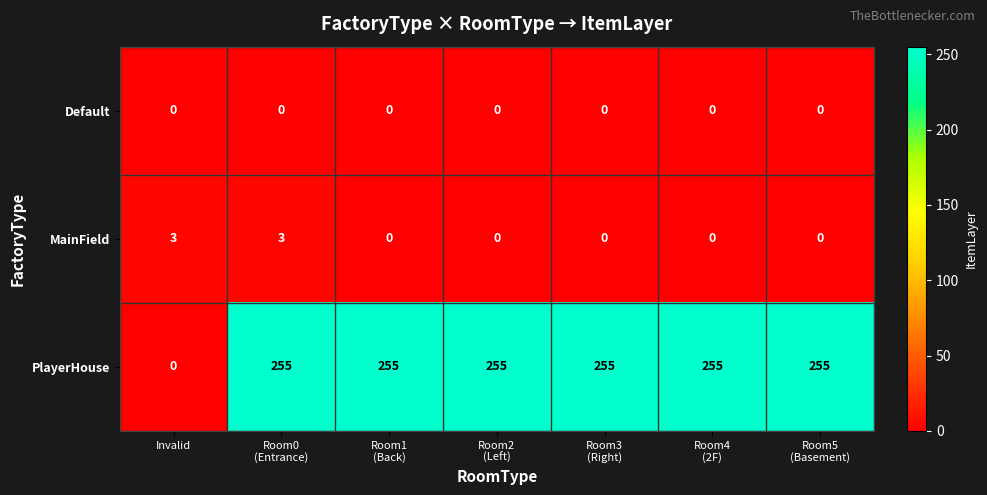

Rank the series by their maximum value, from highest to lowest.

PlayerHouse, MainField, Default